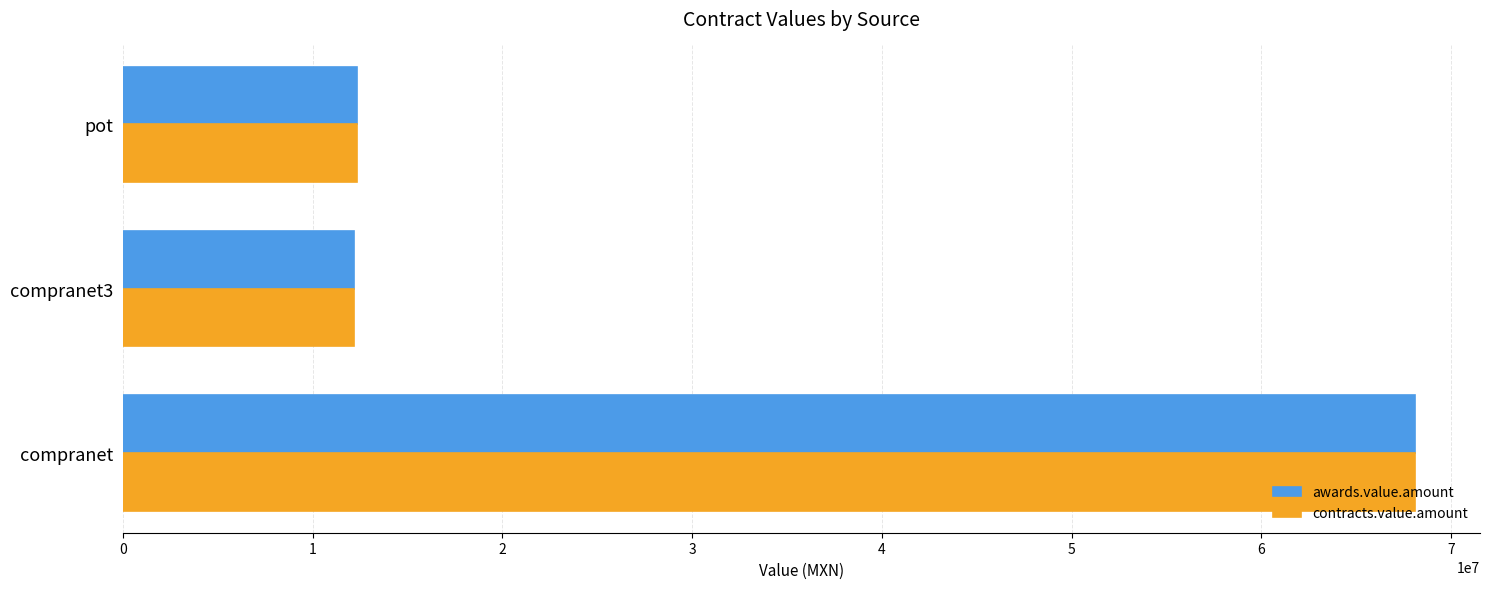

How many distinct data groups are displayed?

2